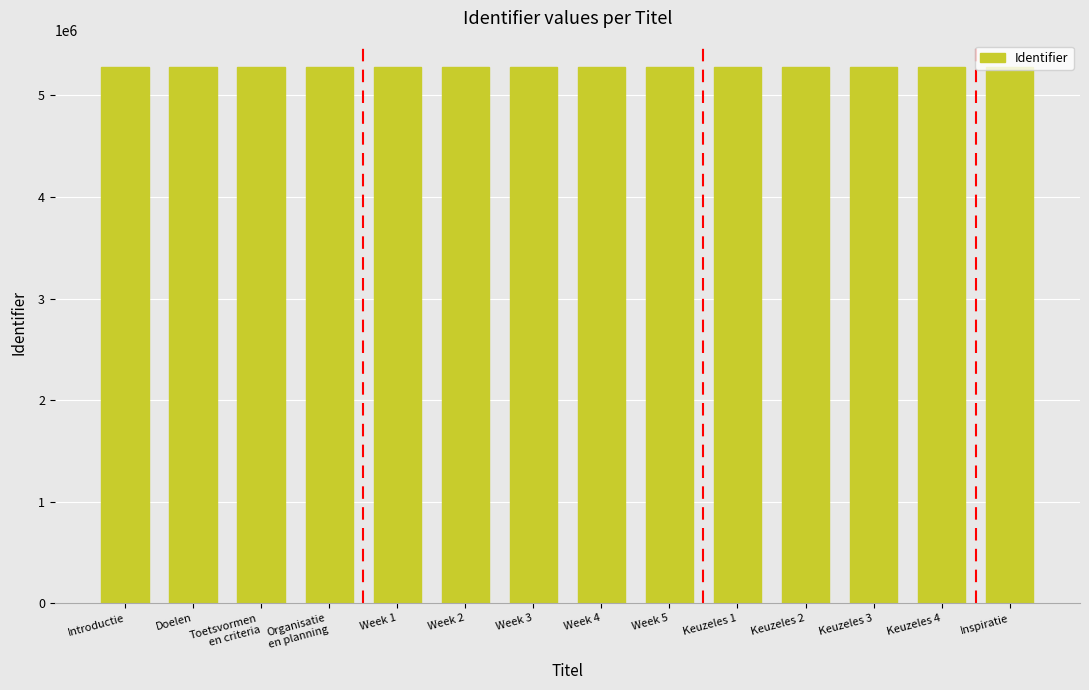

The chart shows a value of 1816724 at Keuzeles 4. True or false?

False